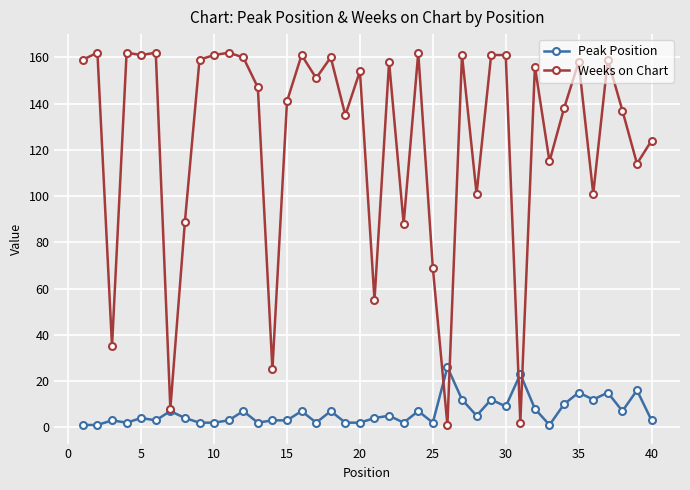

Which series has the largest range (max minus min)?

Weeks on Chart